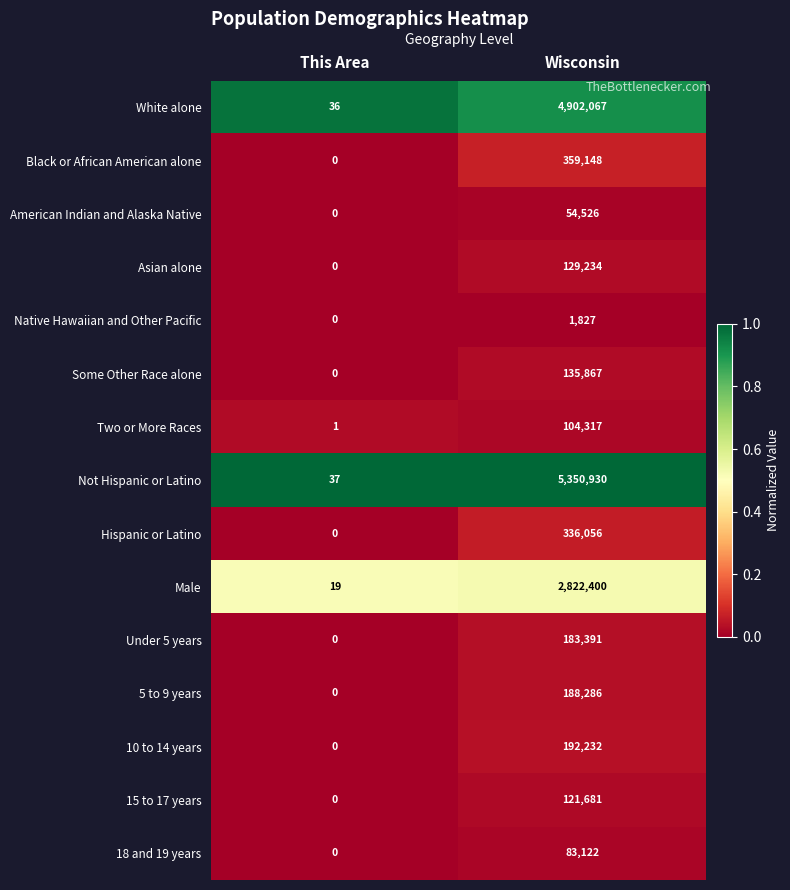

The Under 5 years series shows -79687 at This Area. True or false?

False